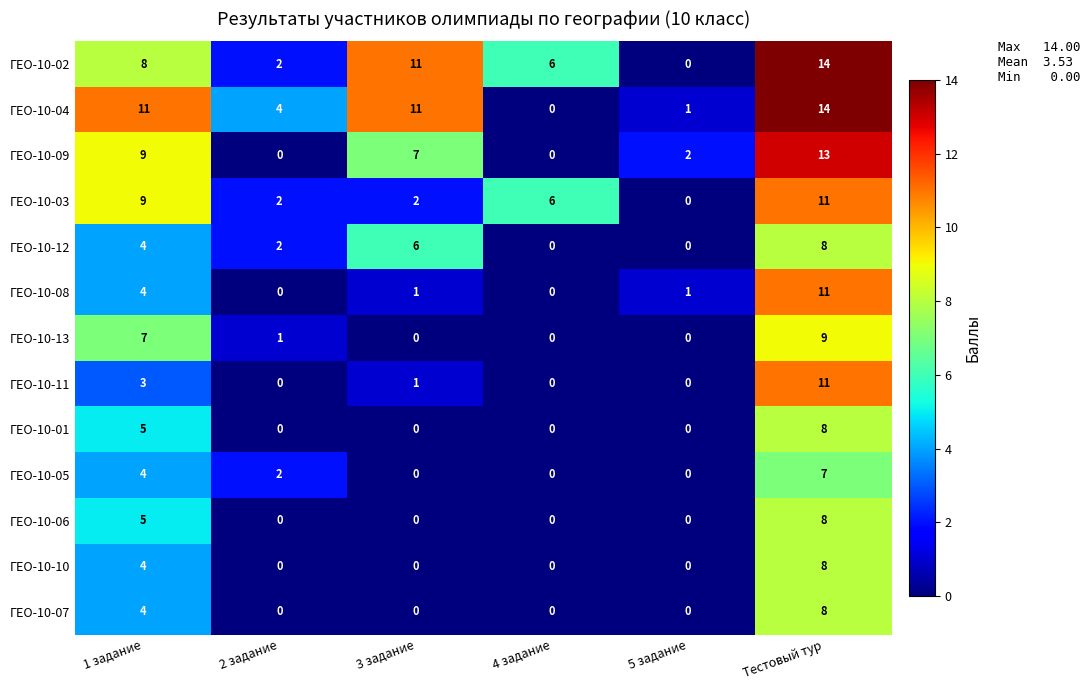

What is the difference between the highest and lowest values at 2 задание?

4